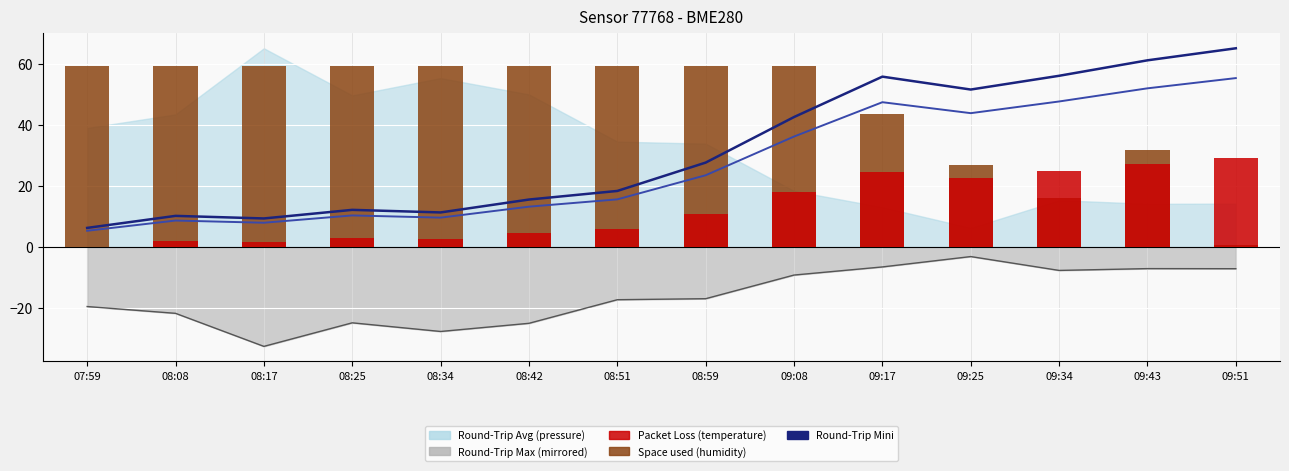

True or false: Round-Trip Avg Line has a value of 7.9 at 08:17.

True